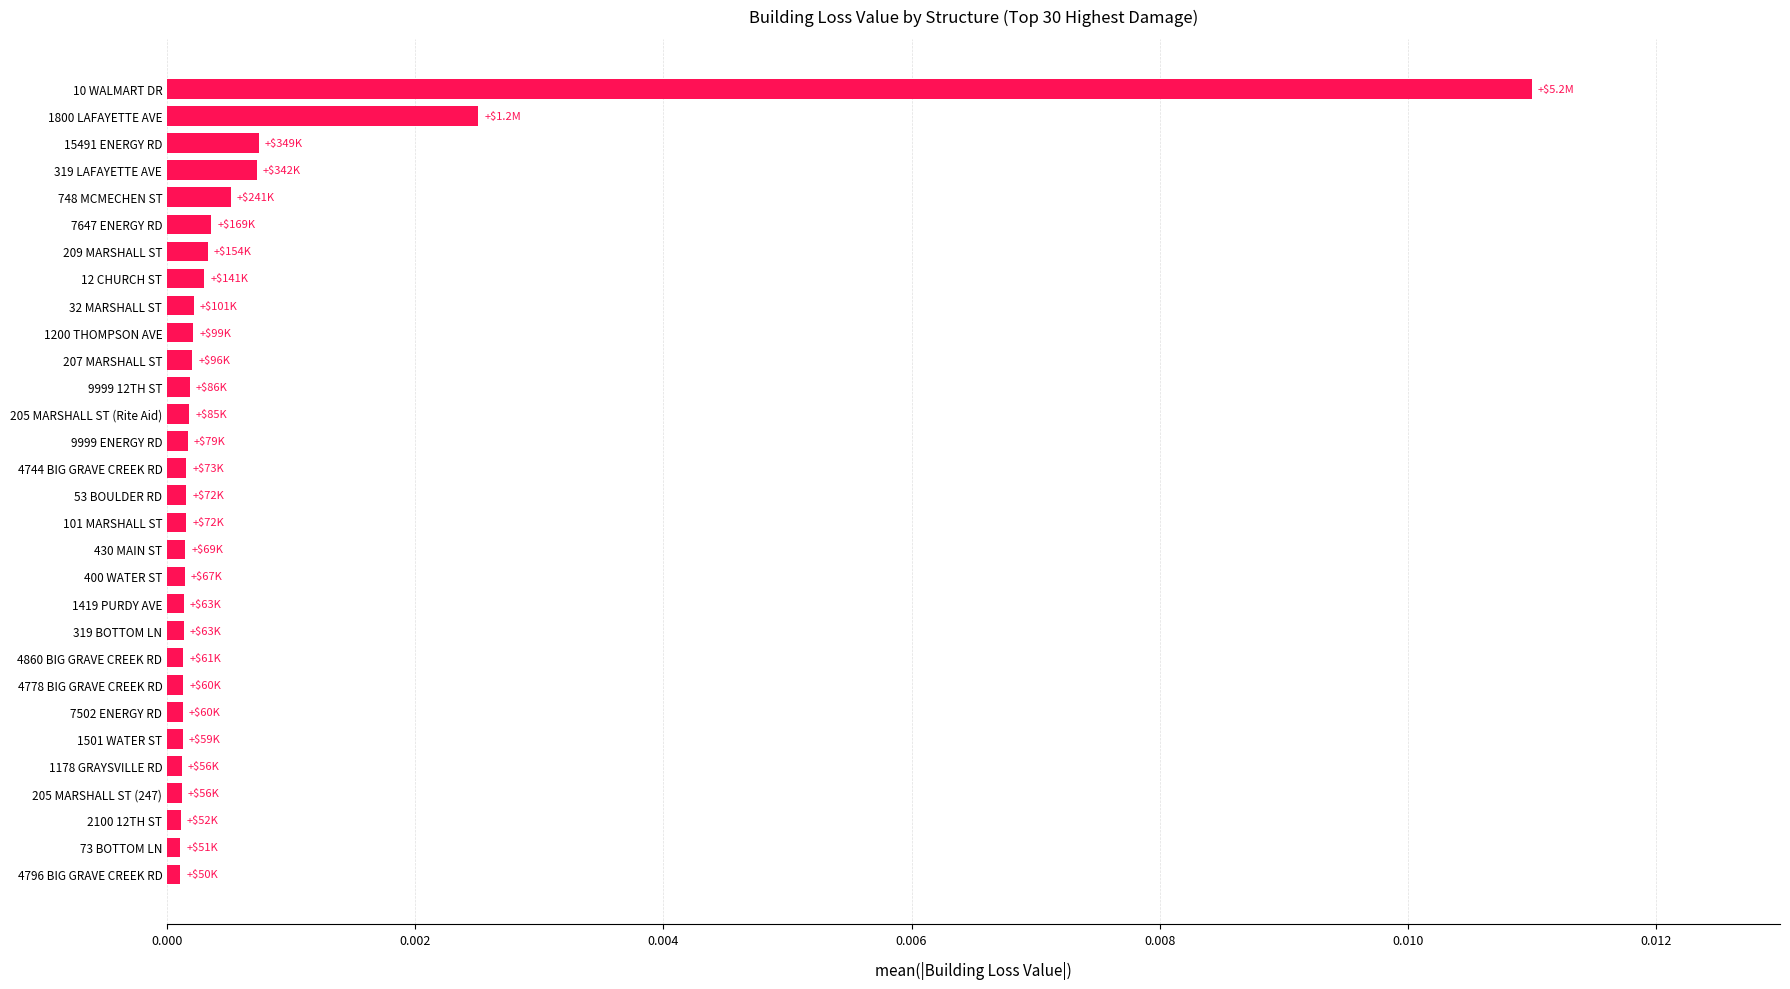

Is it true that the value at 319 LAFAYETTE AVE is 0.0?

True